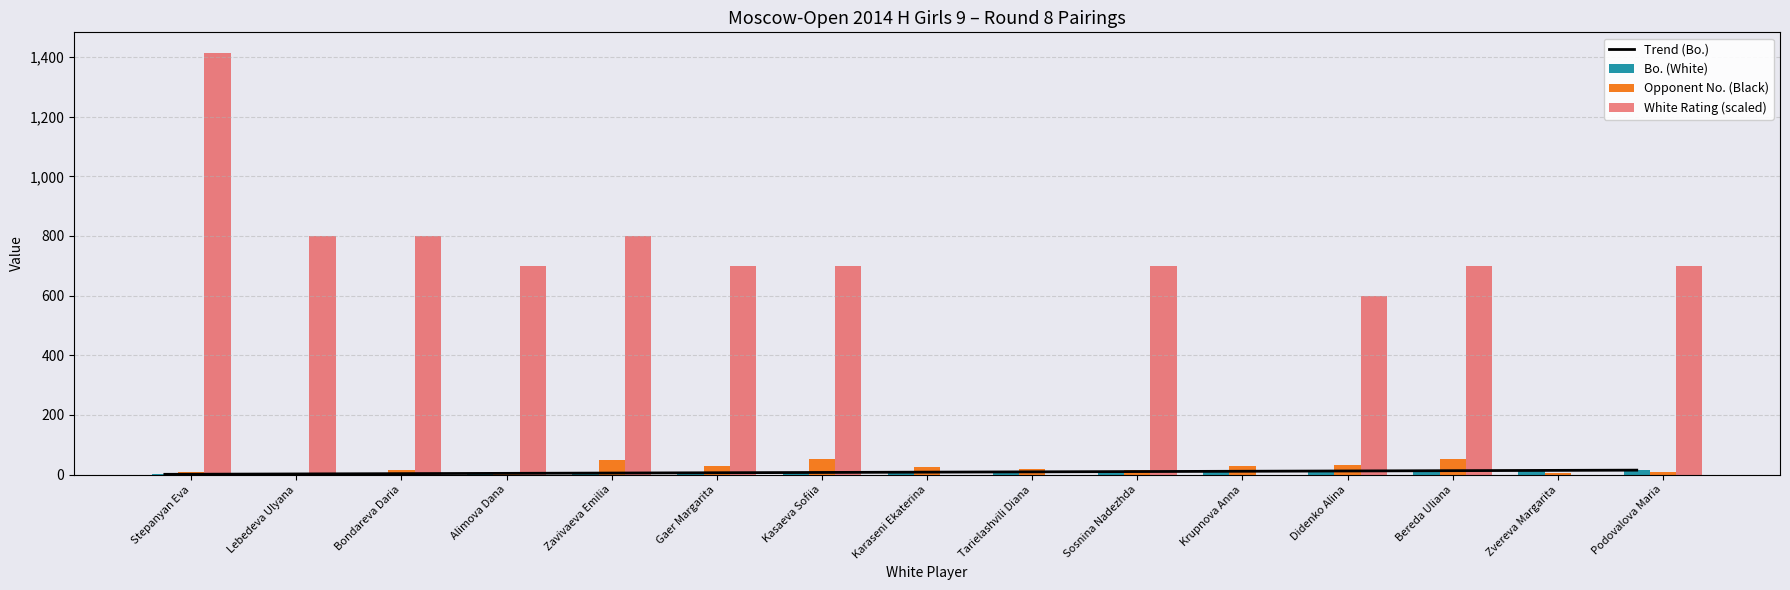

Reading left to right, extract all data points from this chart.

Trend (Bo.): 1	2	3	4	5	6	7	8	9	10	11	12	13	14	15
Bo. (White): 1	2	3	4	5	6	7	8	9	10	11	12	13	14	15
Opponent No. (Black): 9	2	17	10	50	28	54	26	18	14	29	31	52	4	8
White Rating (scaled): 1412	800	800	700	800	700	700	0	0	700	0	600	700	0	700